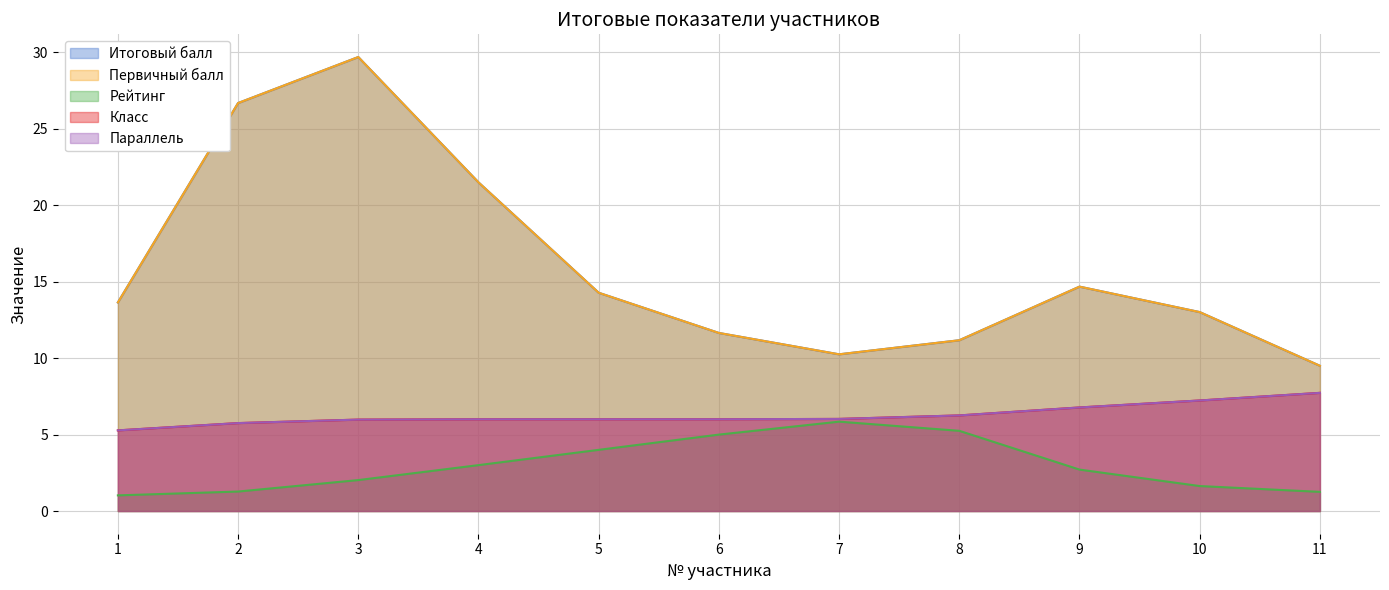

What is the value of the Рейтинг point at the 6th from the left?

5